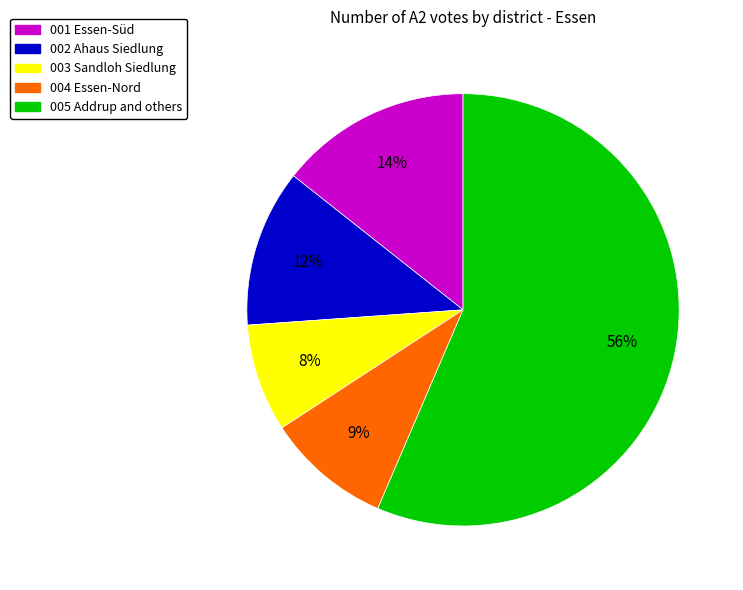

To the nearest percent, what is the difference between the largest and smallest slice percentages?

48%